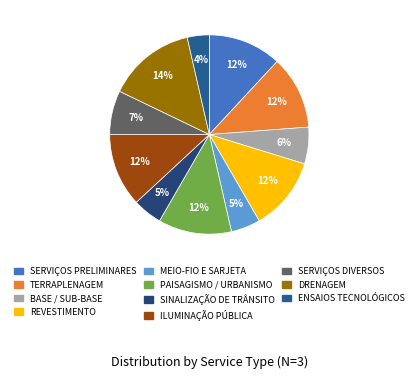

Which slice is the smallest?

ENSAIOS TECNOLÓGICOS